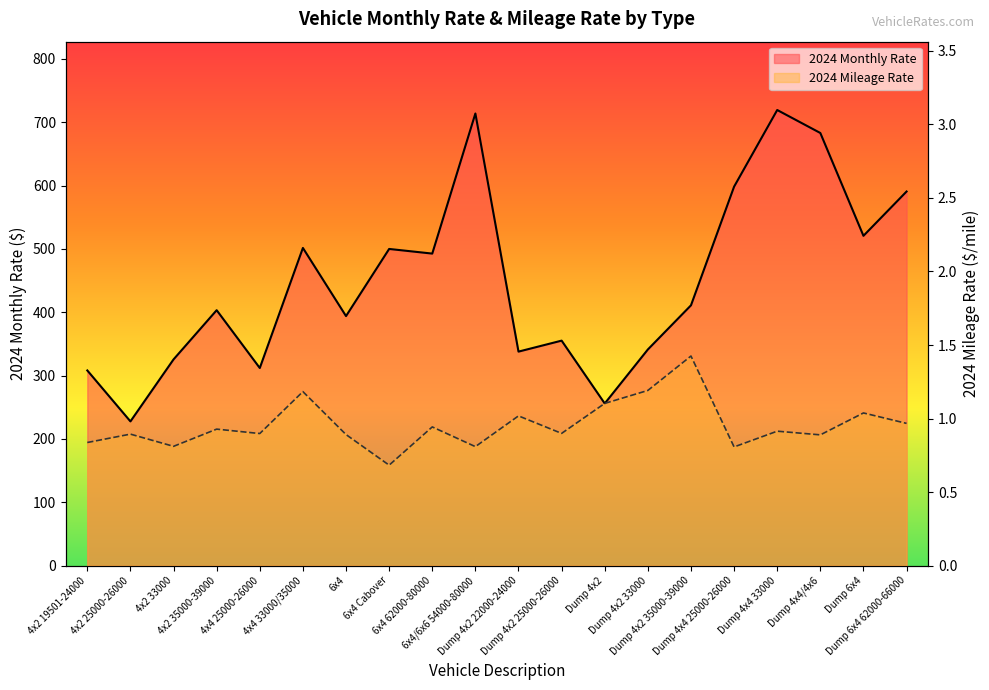

True or false: 2024 Mileage Rate has more than 0 points higher than both neighbors.

True